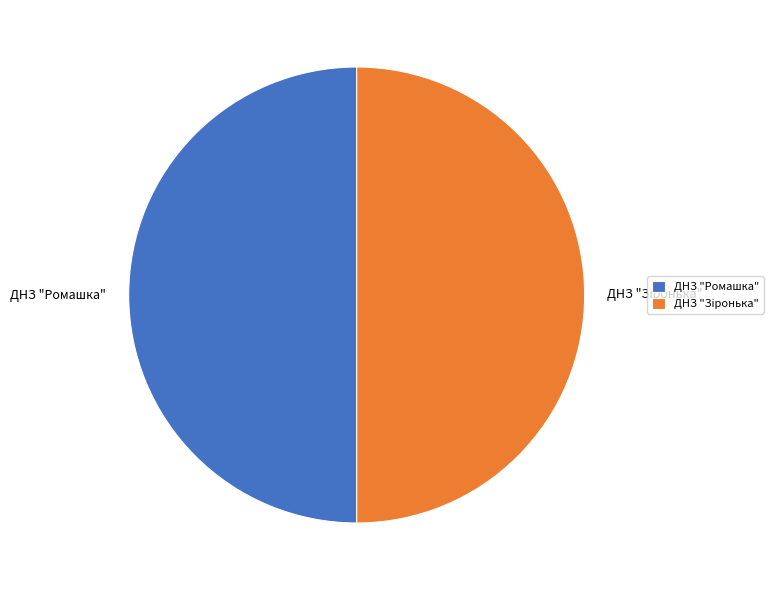

True or false: ДНЗ "Ромашка" accounts for 50% of the total.

True